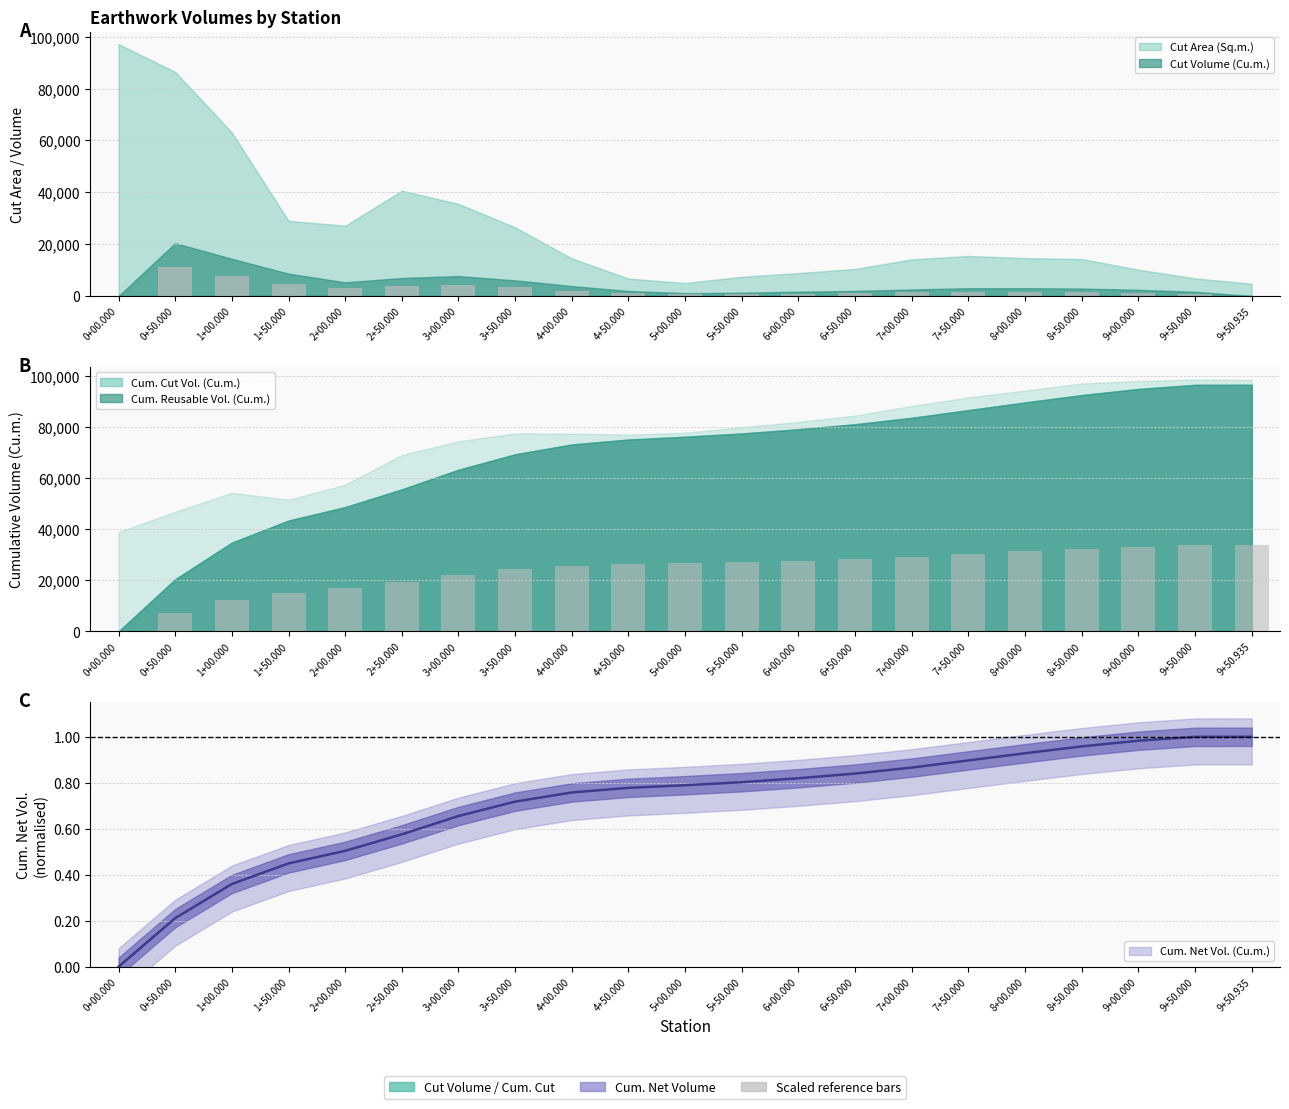

At which category is the sum across all series the highest?

9+50.000